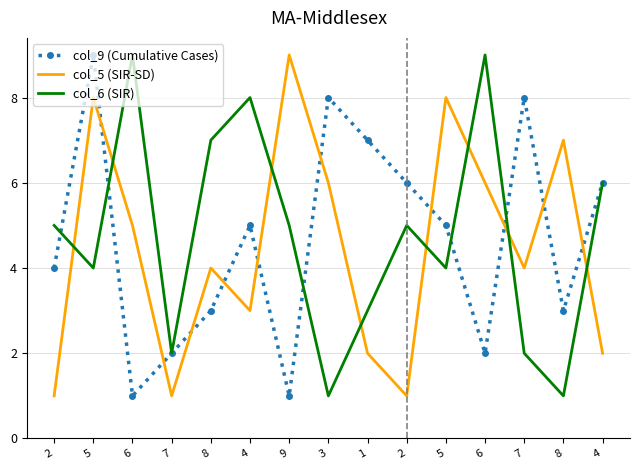

Rank the series by their average value, from lowest to highest.

col_5 (SIR-SD), col_9 (Cumulative Cases), col_6 (SIR)